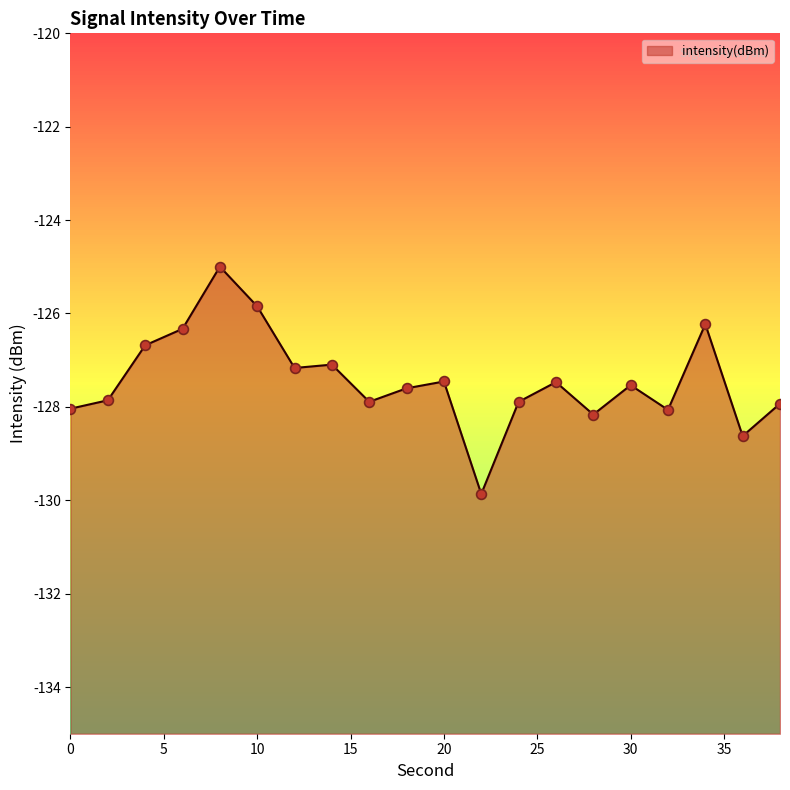

What is the change in value from 2 to 10?

+2.0